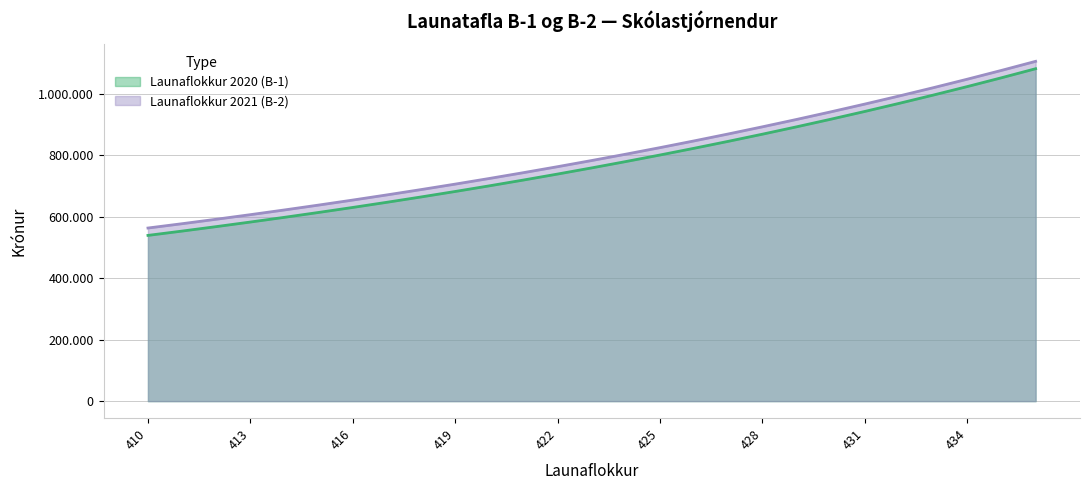

The value of Launaflokkur 2021 (B-2) at 427 is 869723. True or false?

True